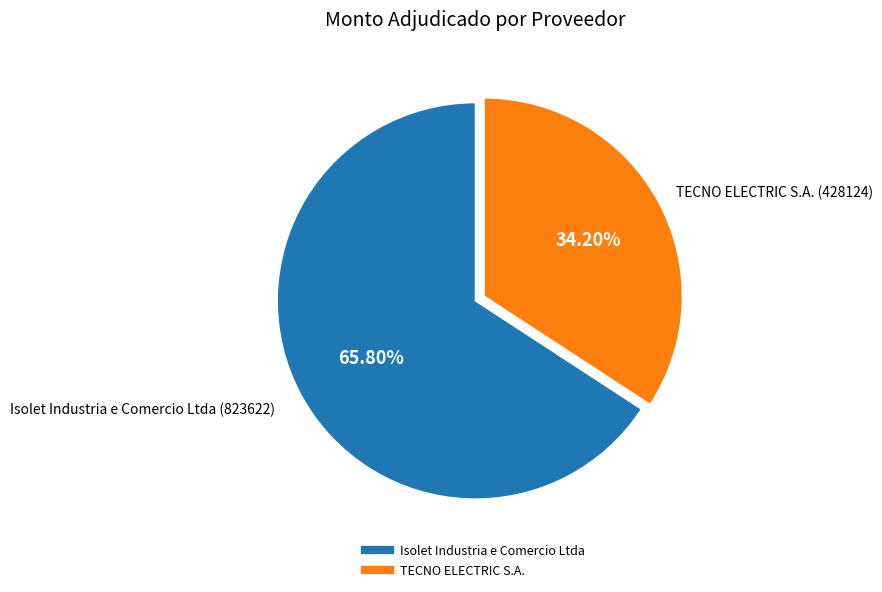

Is there a majority slice in this chart?

Yes